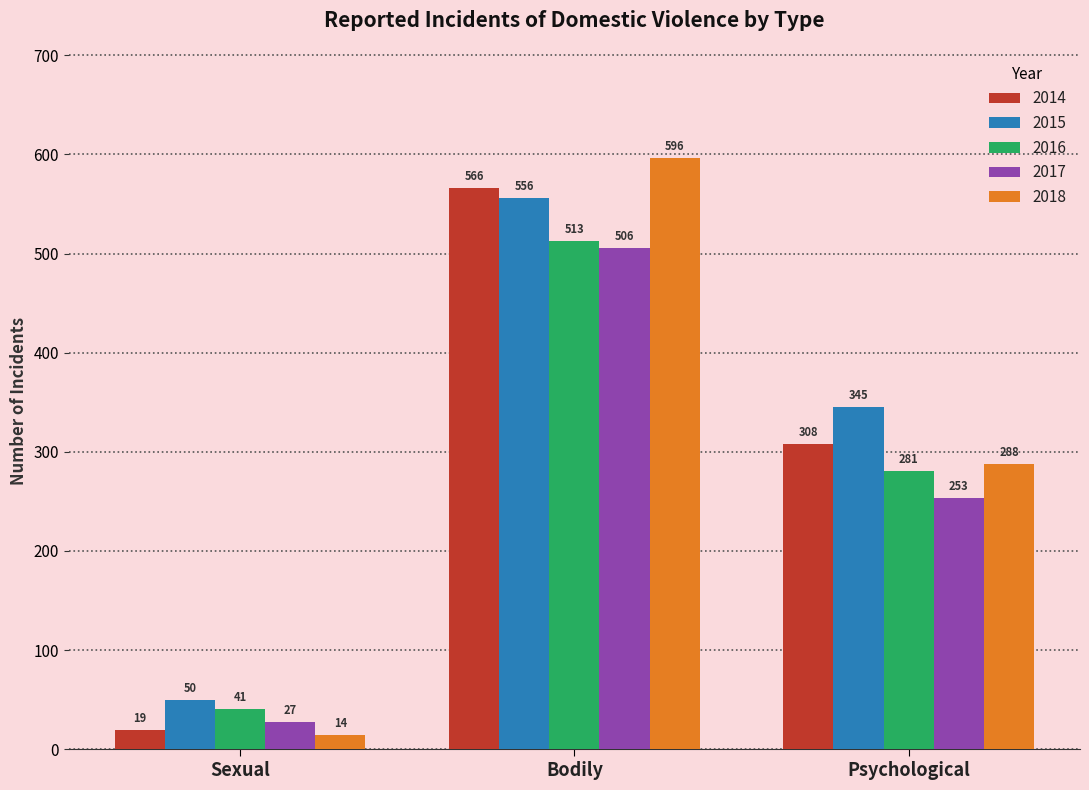

Reading right to left, transcribe all the data shown in this chart.

2014: 308	566	19
2015: 345	556	50
2016: 281	513	41
2017: 253	506	27
2018: 288	596	14